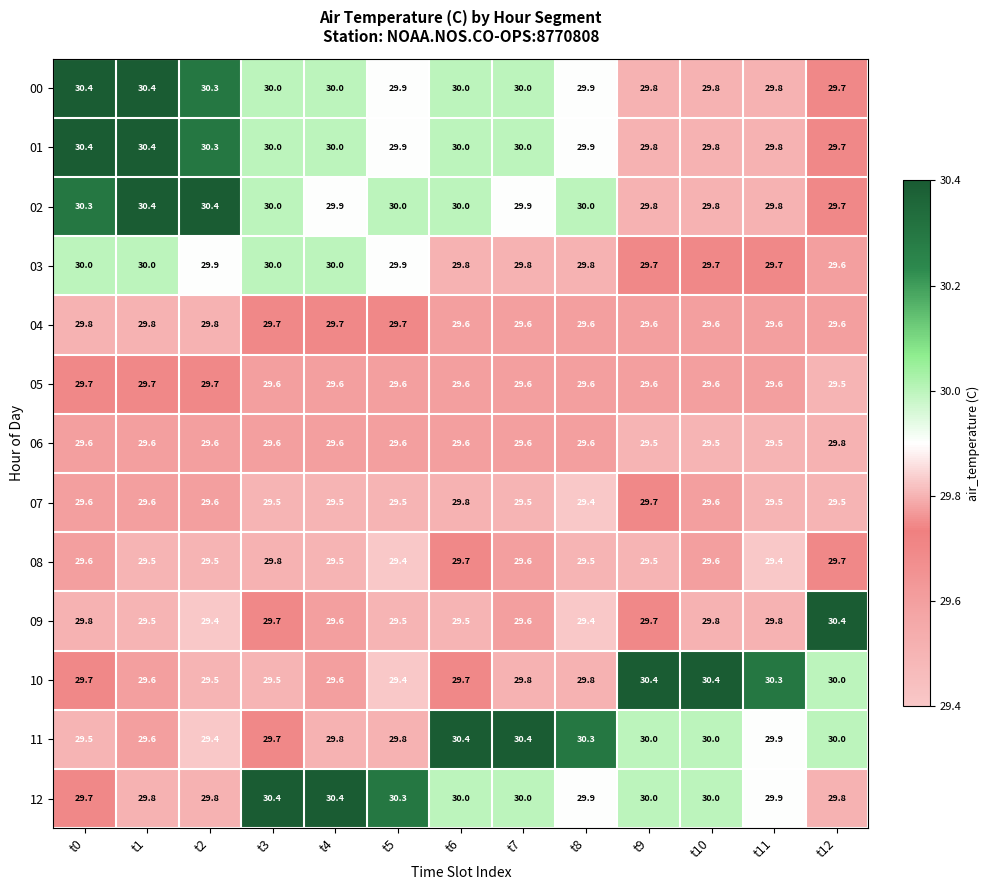

Where is 10 nearest to the value 29?

t5